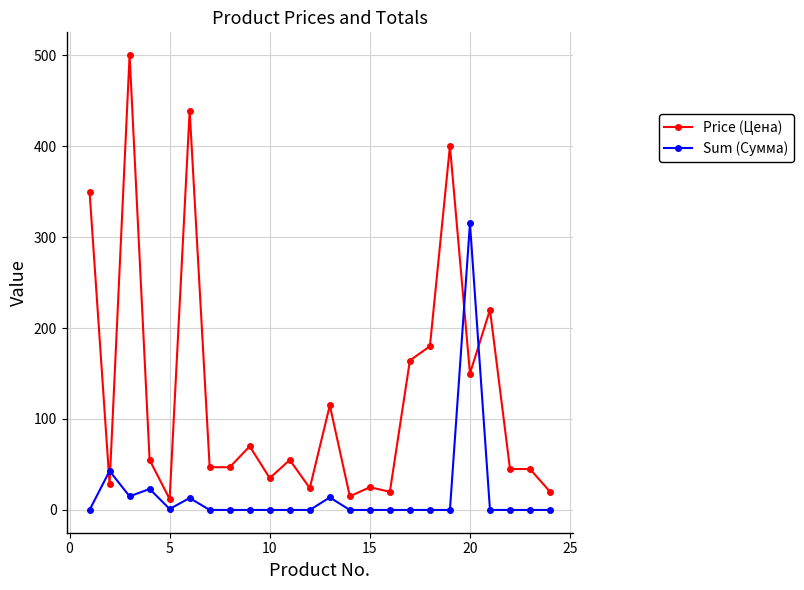

Which series ends up on top after the final intersection of Price (Цена) and Sum (Сумма)?

Price (Цена)